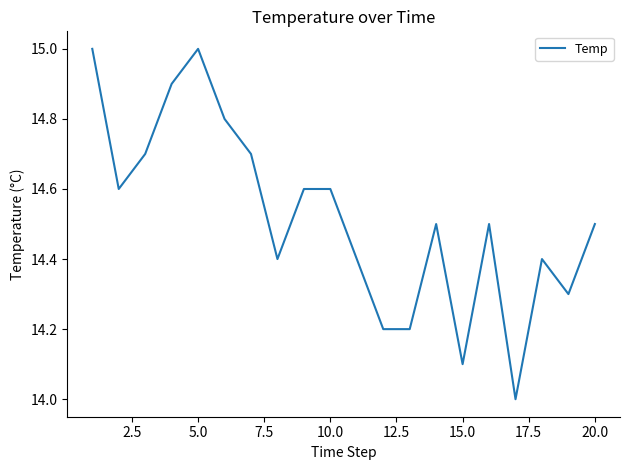

How many distinct data groups are displayed?

1